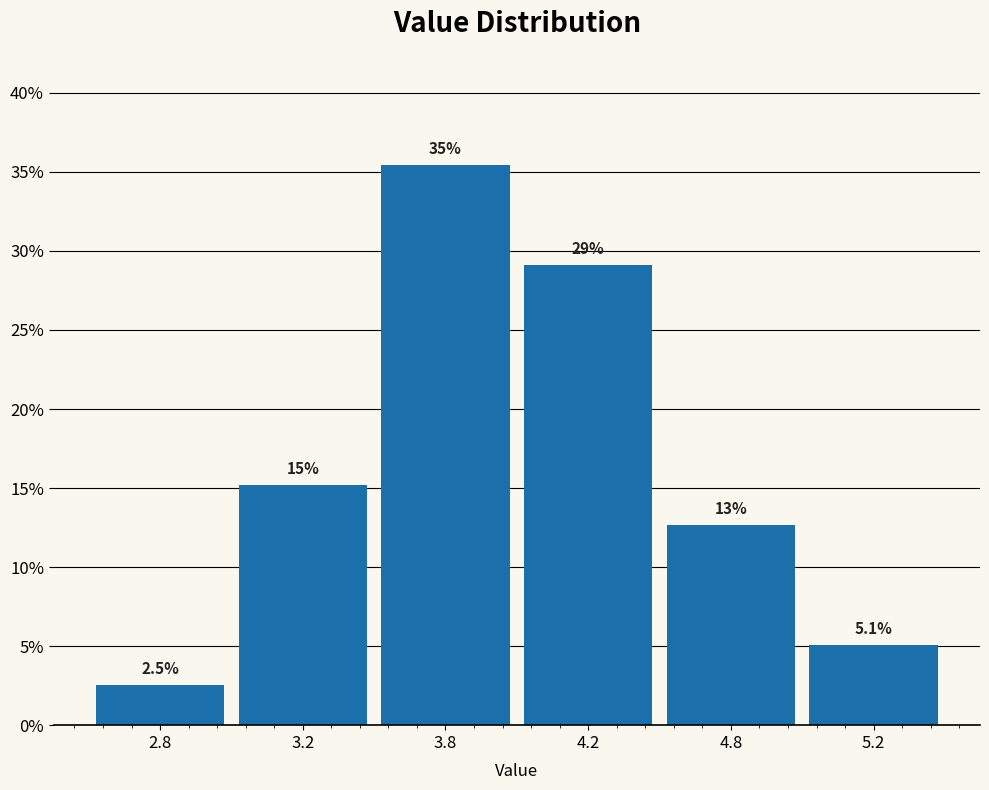

Reading left to right, list all the values displayed in this chart.

2.8=2.5	3.2=15.2	3.8=35.4	4.2=29.1	4.8=12.7	5.2=5.1